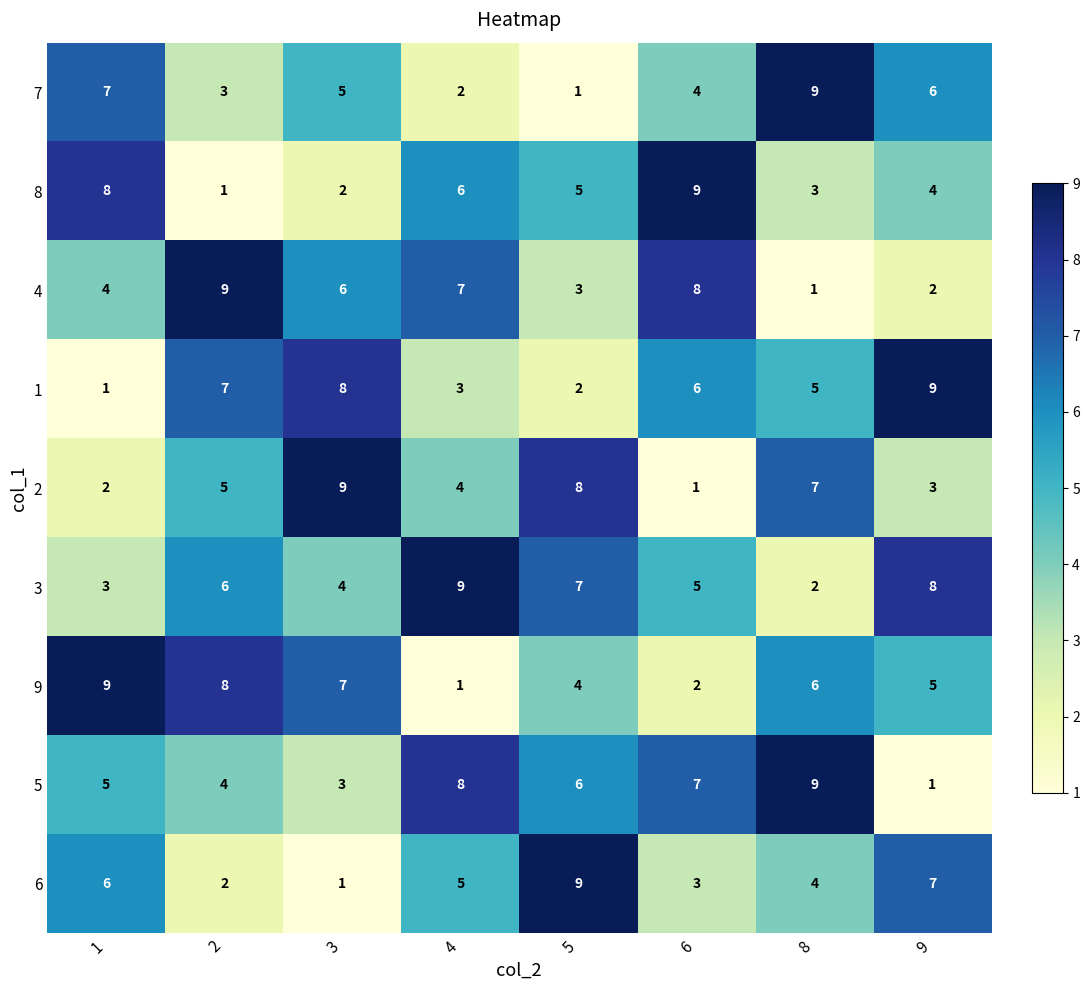

How many data points in 6 are less than 5?

4